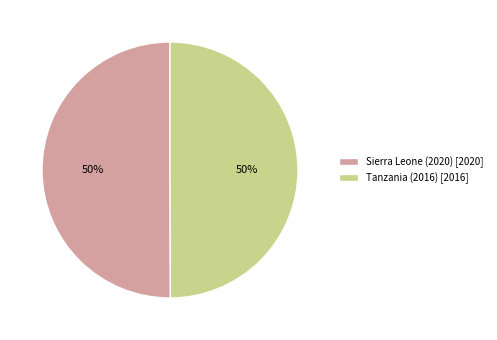

What percentage is the Sierra Leone (2020) [2020] slice, to the nearest percent?

50%